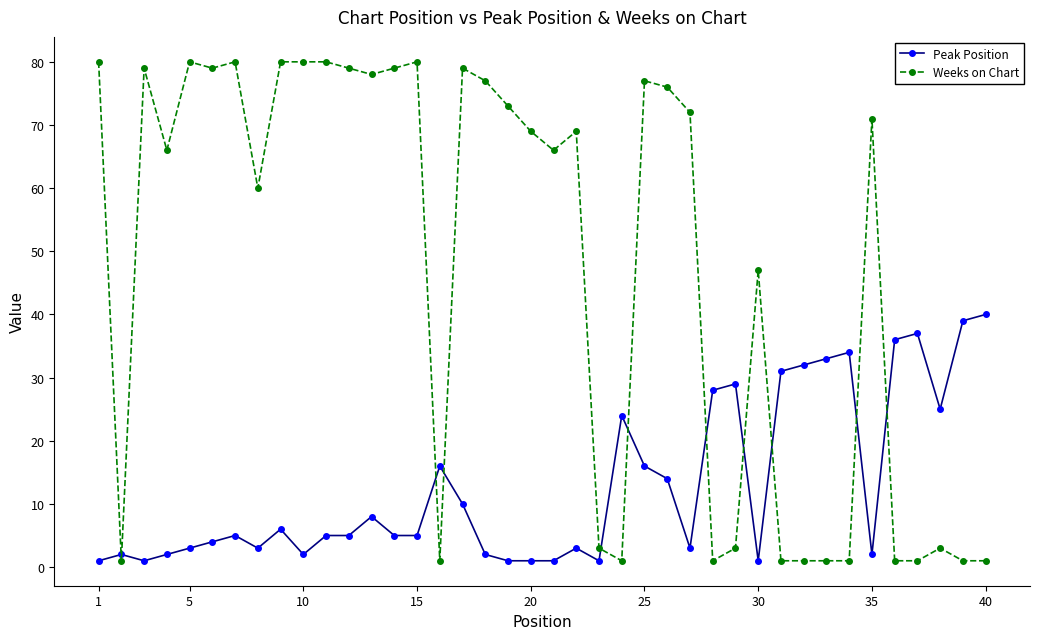

True or false: Peak Position has more than 0 interior local peaks.

True